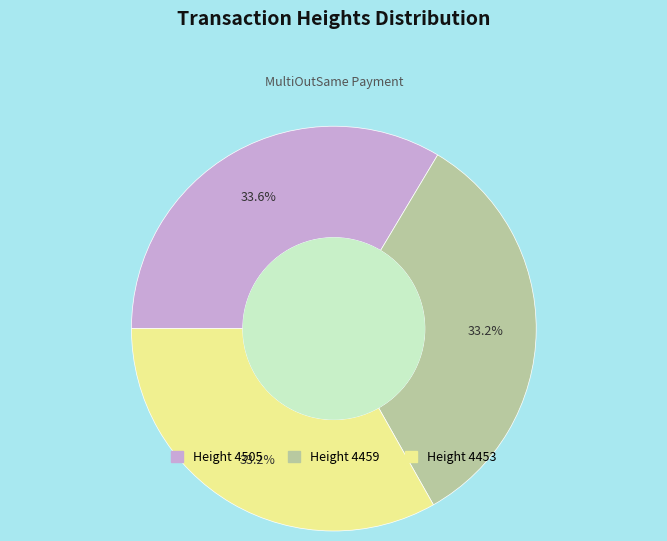

Does any single category account for the majority?

No